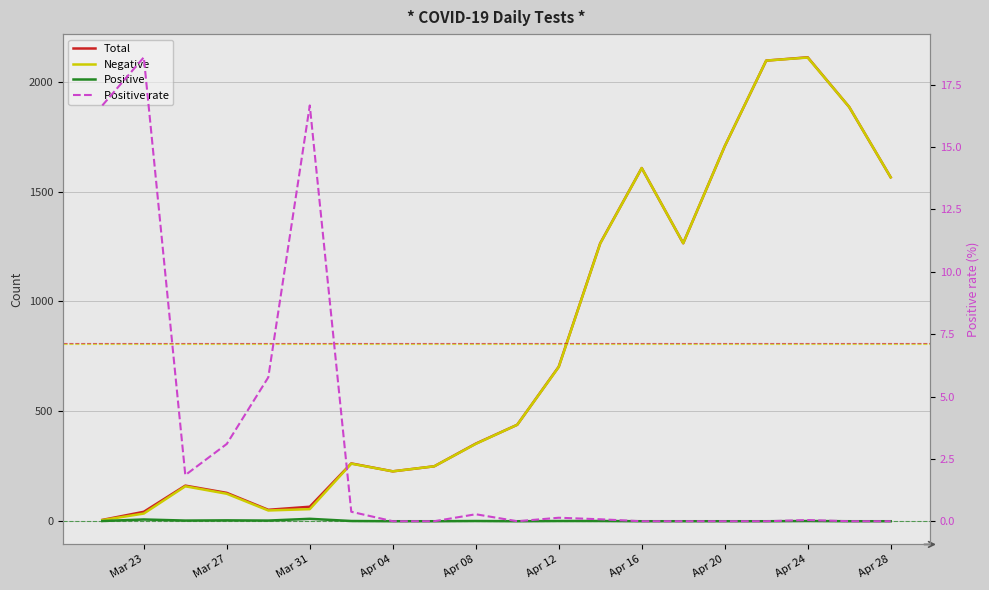

True or false: Positive rate and Negative intersect in this chart.

True